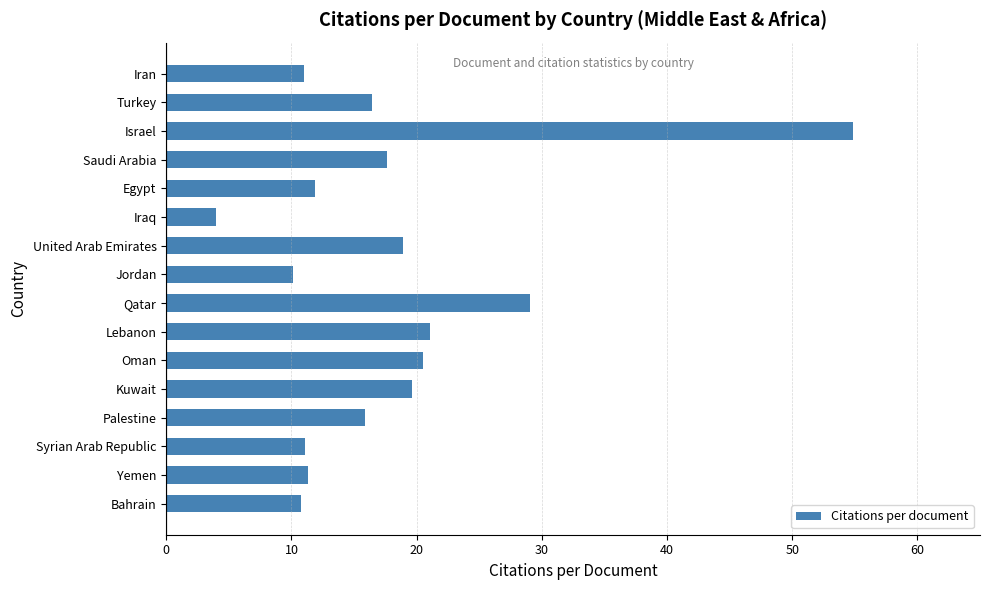

Count the number of data series in this chart.

1